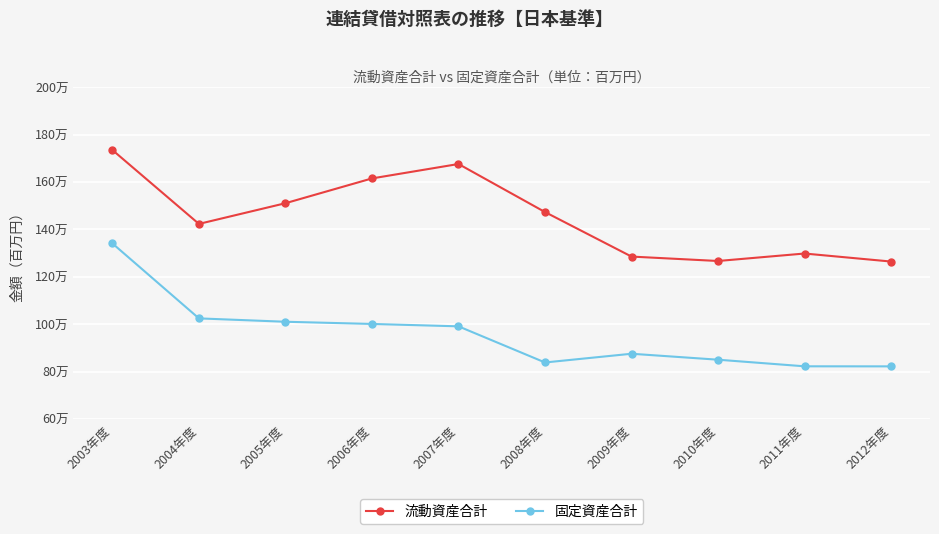

What is the label of the 10th point from the left?

2012年度